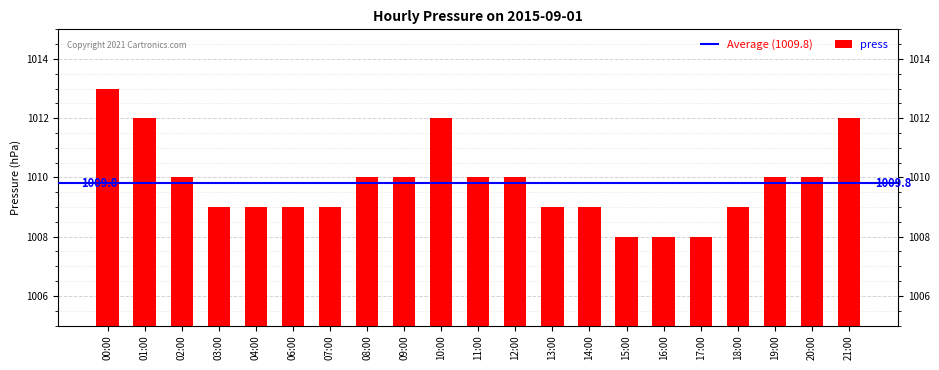

Which has a higher value, 08:00 or 17:00?

08:00